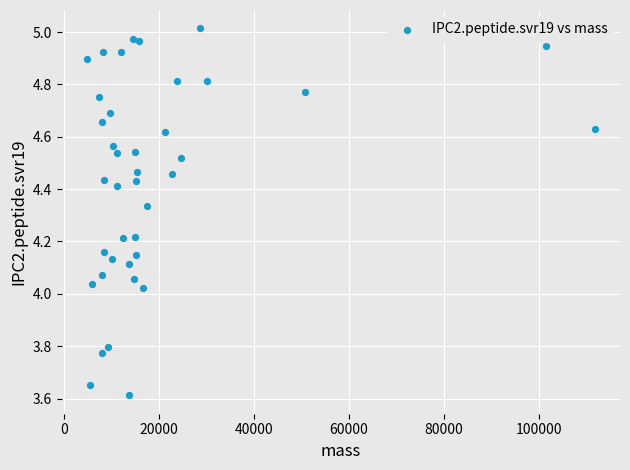

What is the range of X values (max minus min)?

106966.6